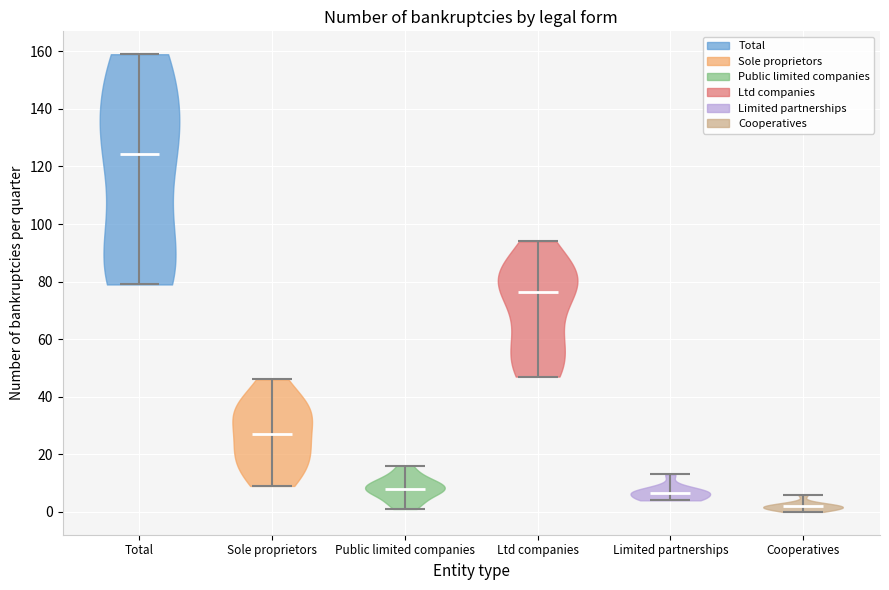

What is the lowest point the violin for Ltd companies reaches on the y-axis? The values are not printed on the chart, so give them approximately, as read against the axis.

48